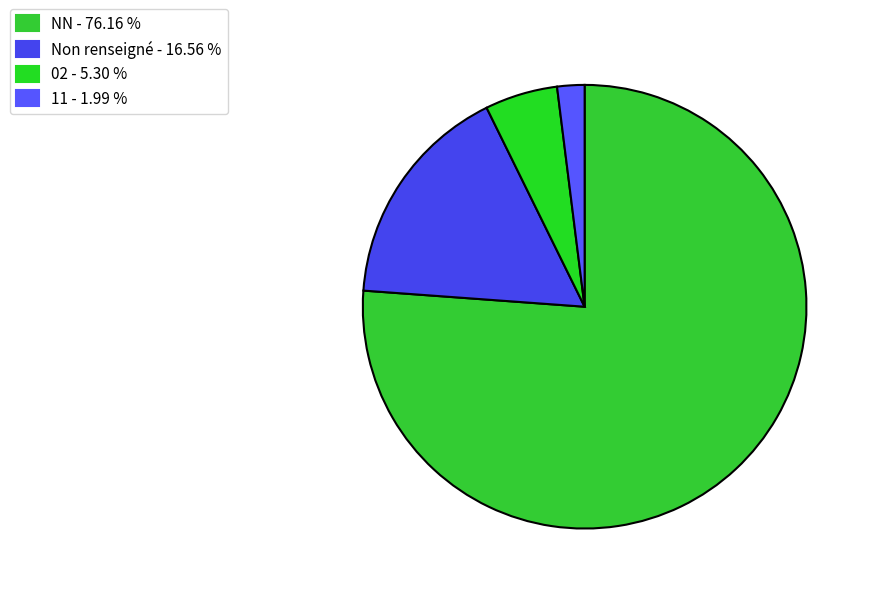

What is the largest slice in the pie chart?

NN - 76.16 %